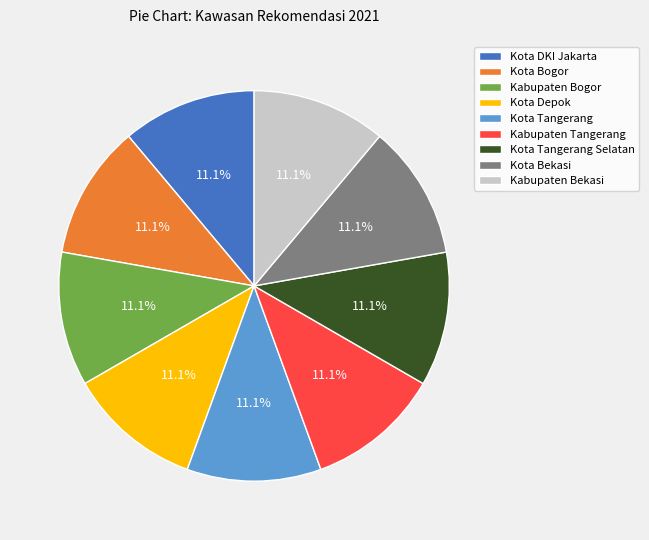

To the nearest percent, what is the combined percentage of Kota Tangerang Selatan and Kota Bogor?

22%